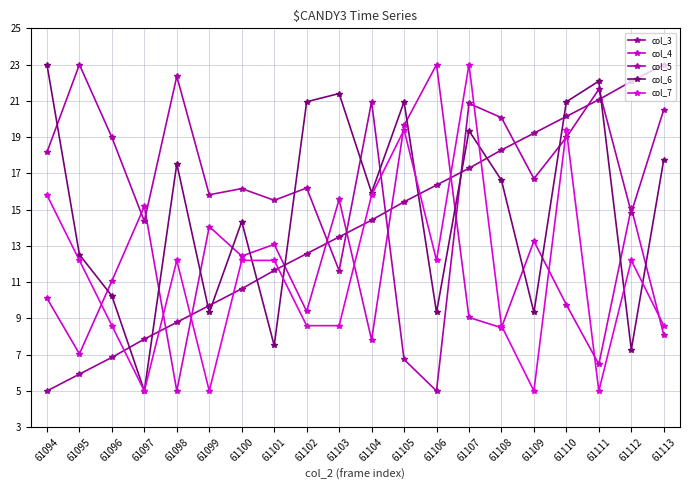

What is the highest value of the col_4 series?

23.0